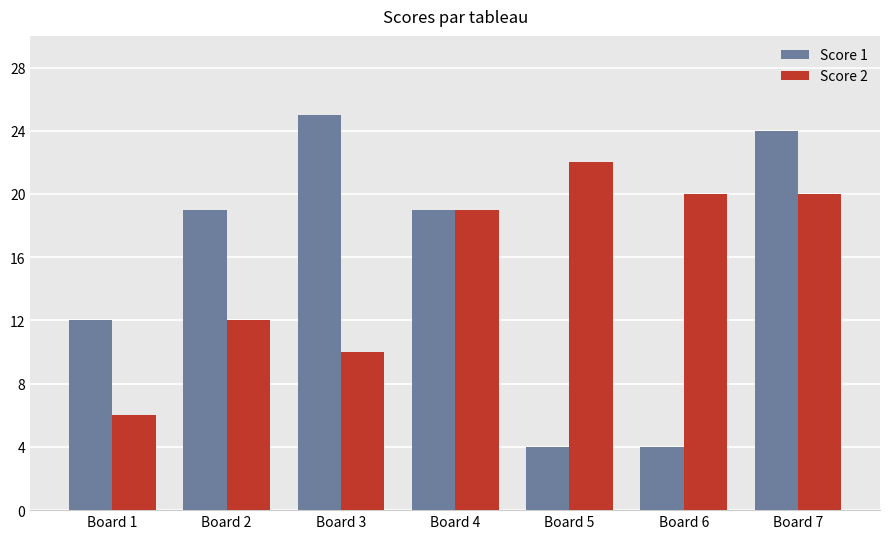

Is it true that Score 1 equals 7 at Board 6?

False